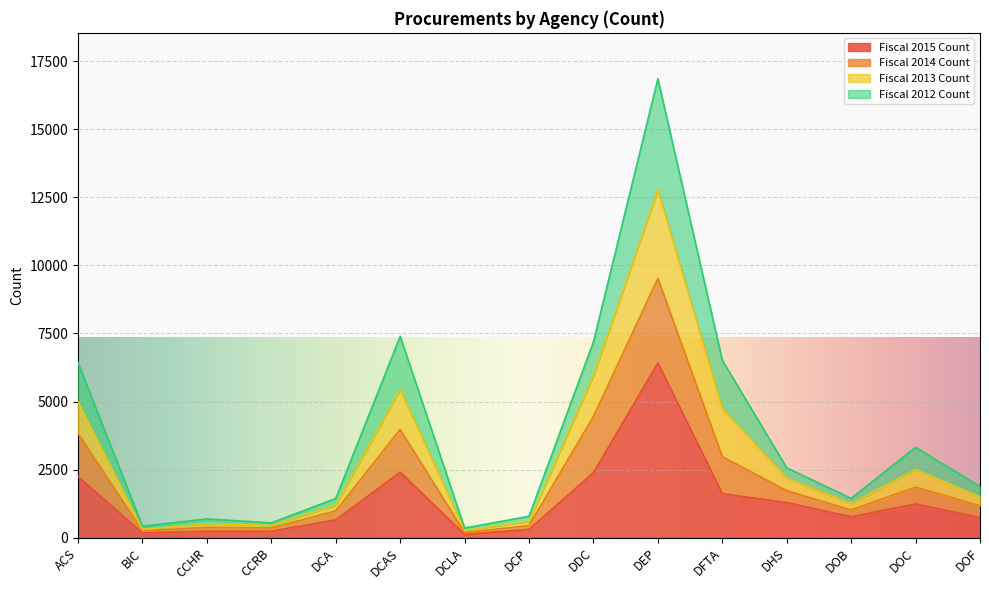

The Fiscal 2015 Count series shows 998 at DCAS. True or false?

False